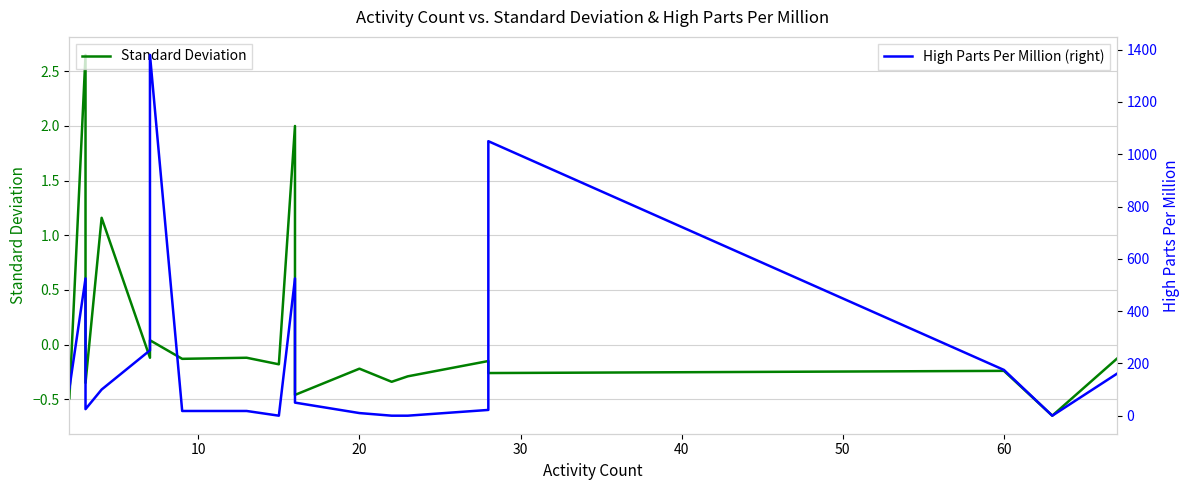

The Standard Deviation series shows -0.7 at 0. True or false?

False